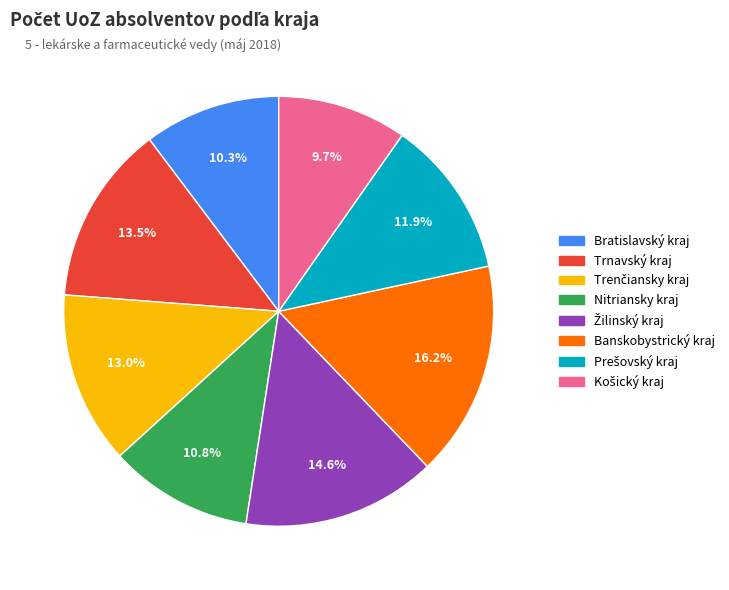

Count the number of slices in the pie.

8